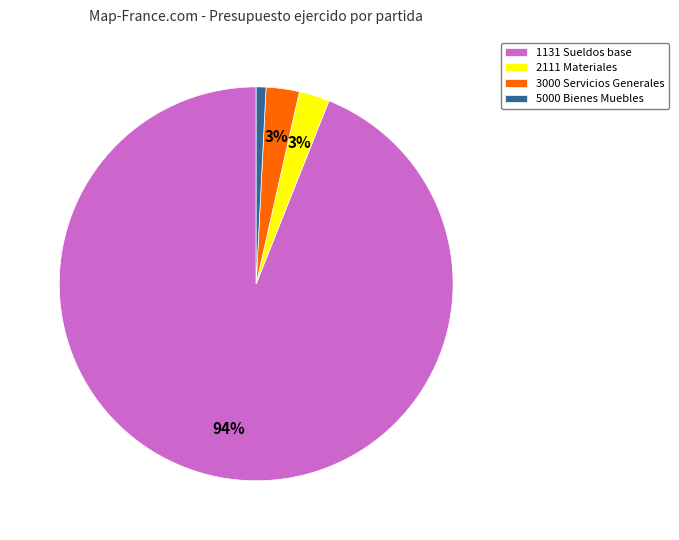

The 5000 Bienes Muebles slice represents 14% of the pie. True or false?

False